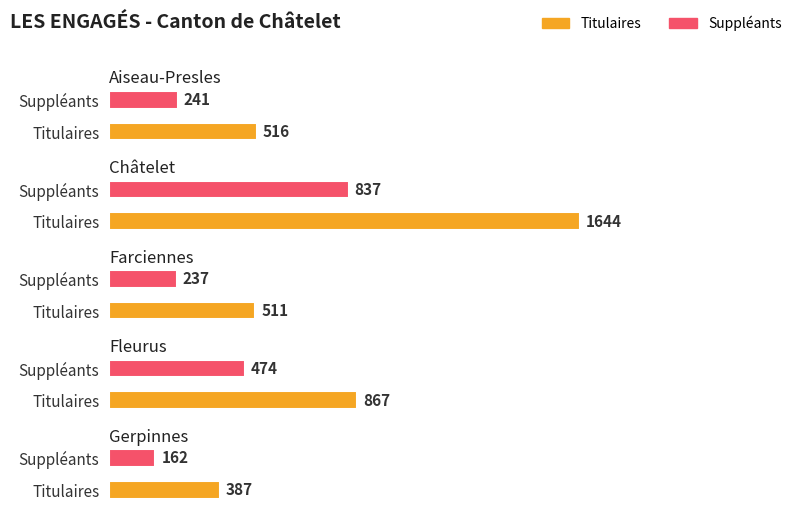

How many data points in Châtelet are less than 1644?

1